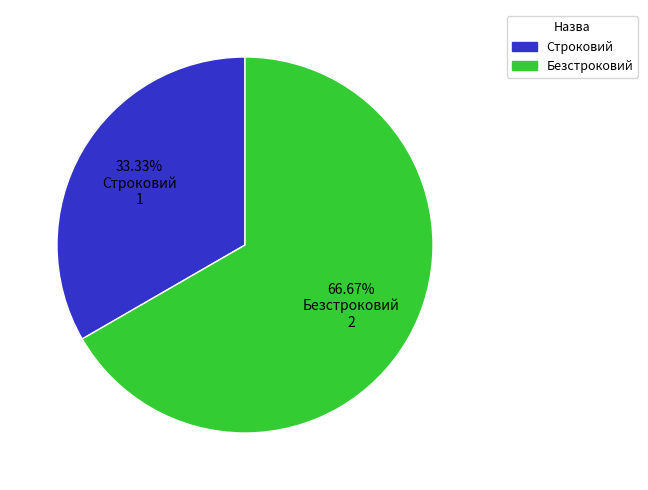

Which has a higher value, Безстроковий or Строковий?

Безстроковий